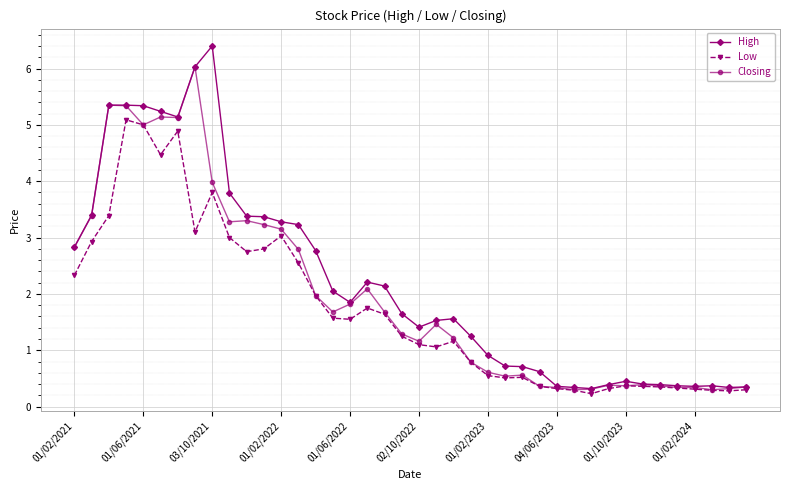

What is the minimum value for High?

0.3